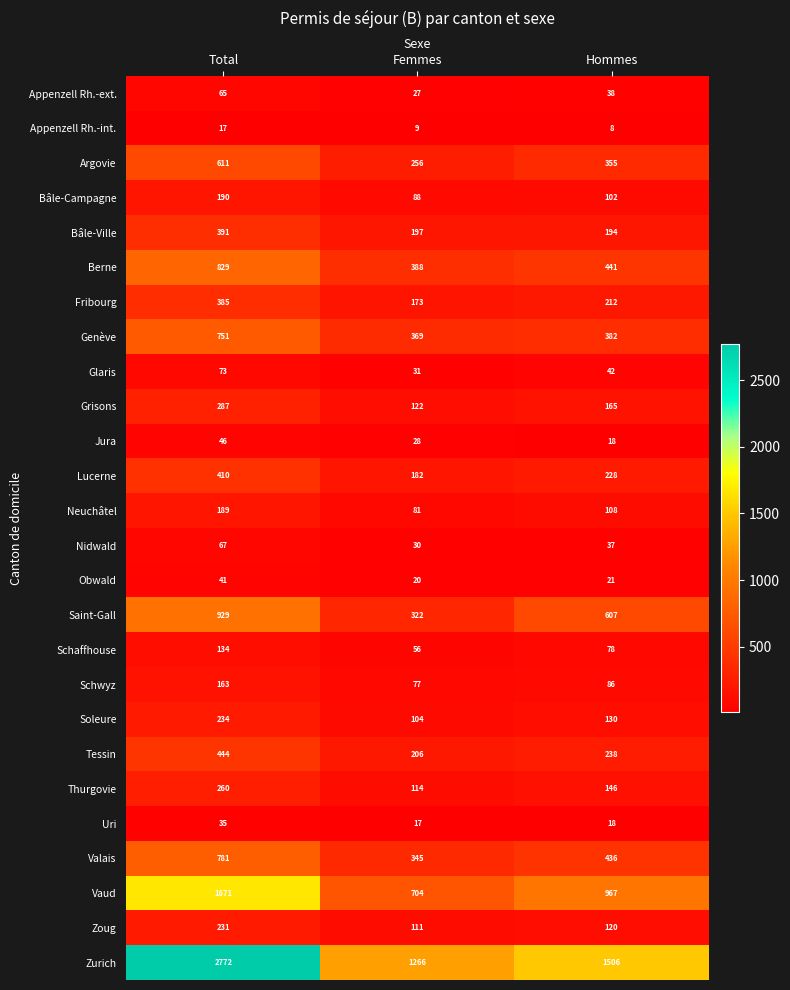

What is the spread (max minus min) of values at Femmes?

1257